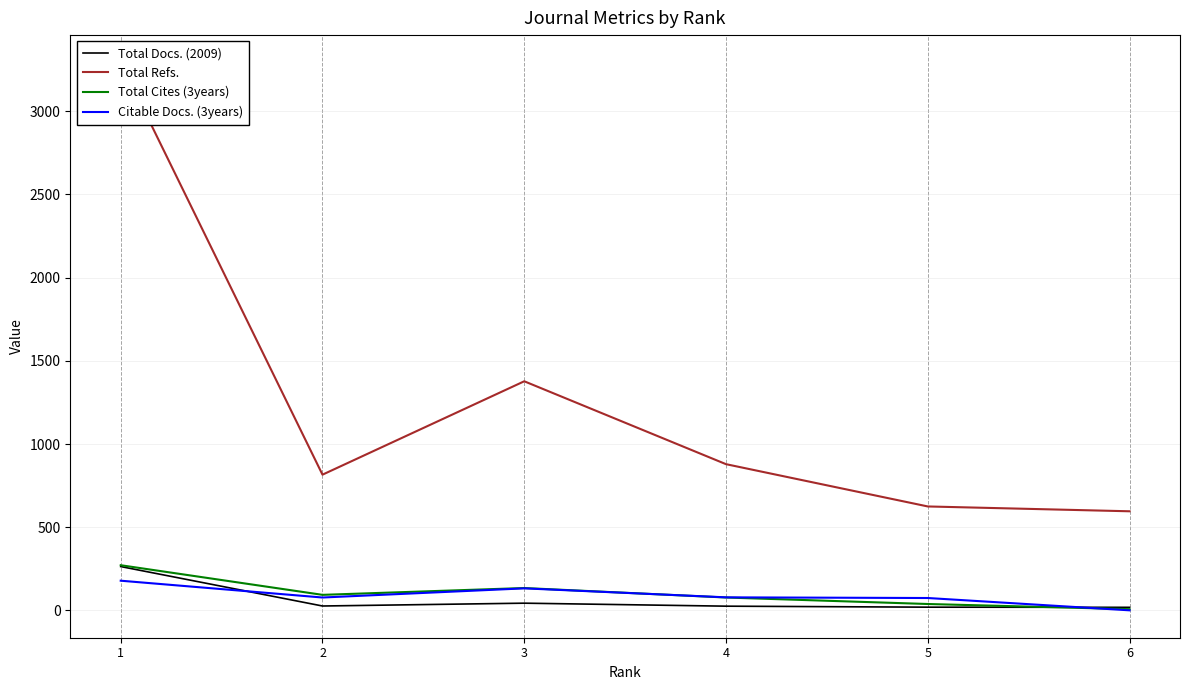

What is the sum of the Total Cites (3years) values at 4 and 2?

172